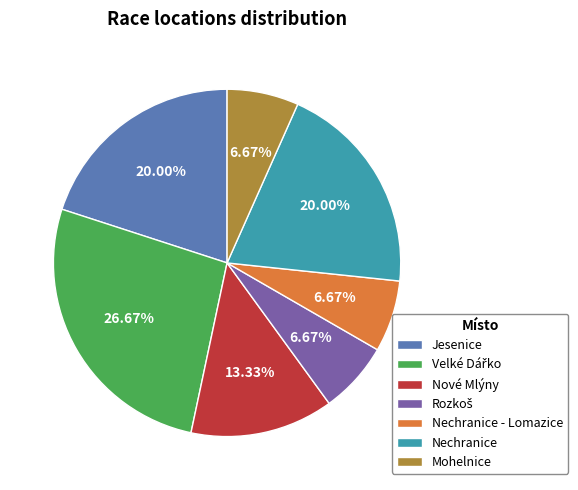

Between Nechranice - Lomazice and Nechranice, which is larger?

Nechranice